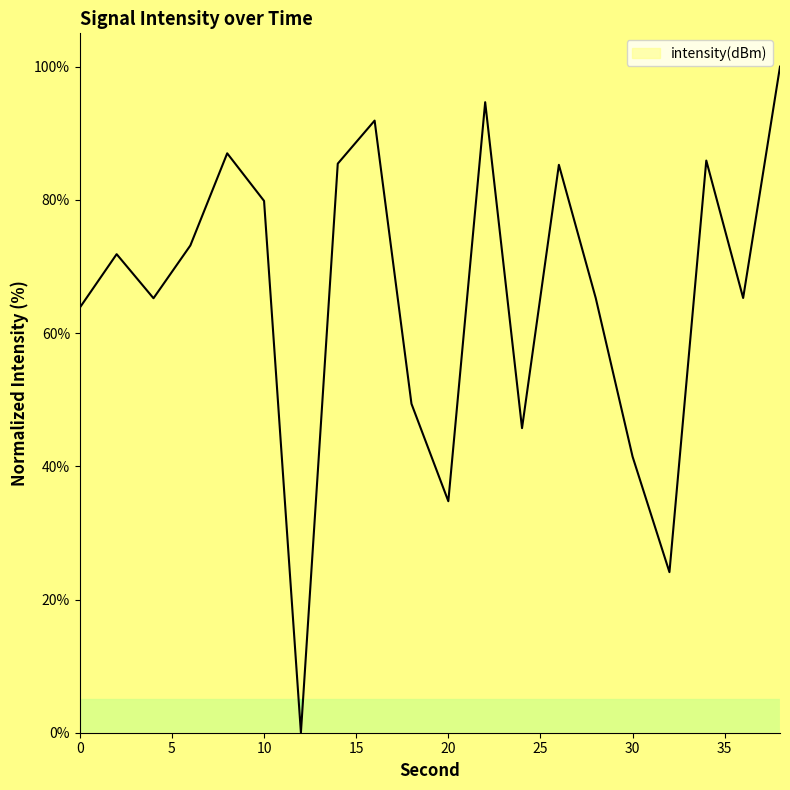

What is the greatest value displayed?

100.0